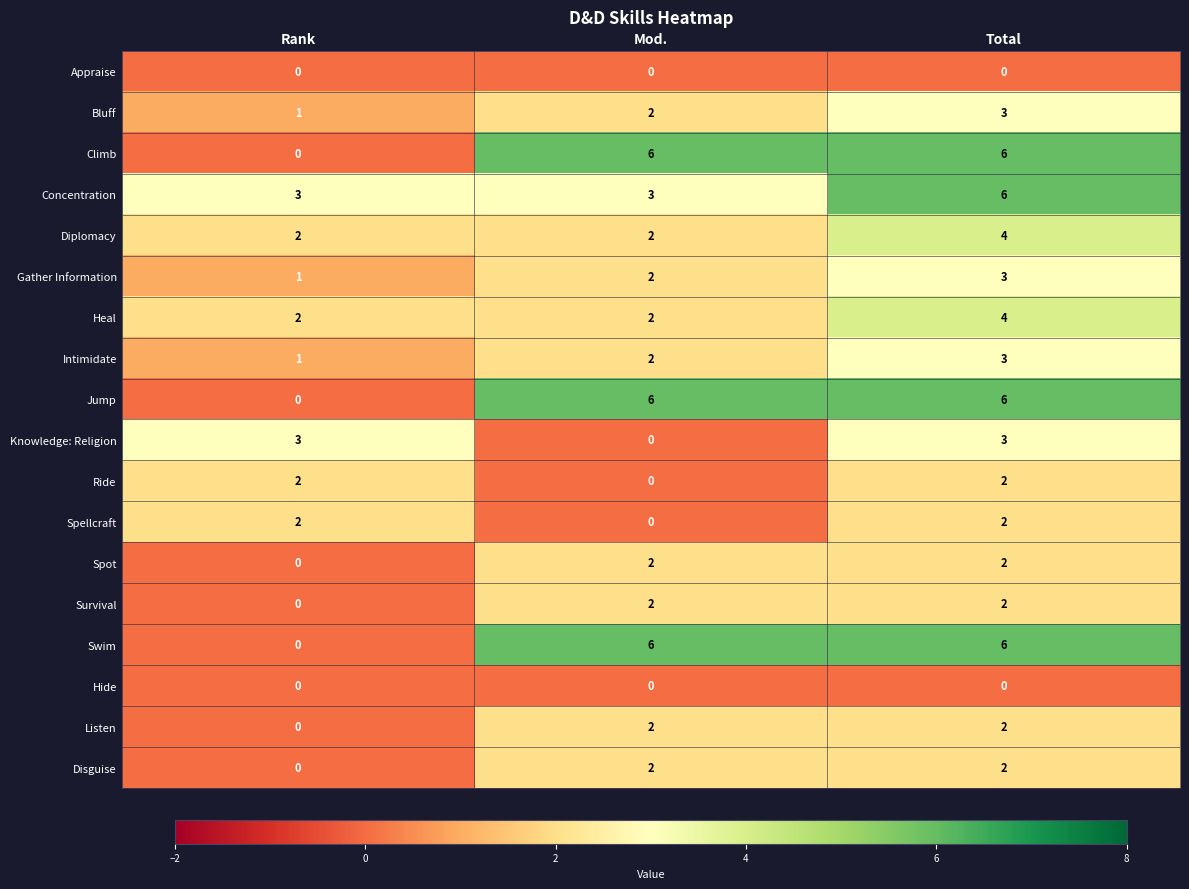

What is the sum of all Heal values?

8